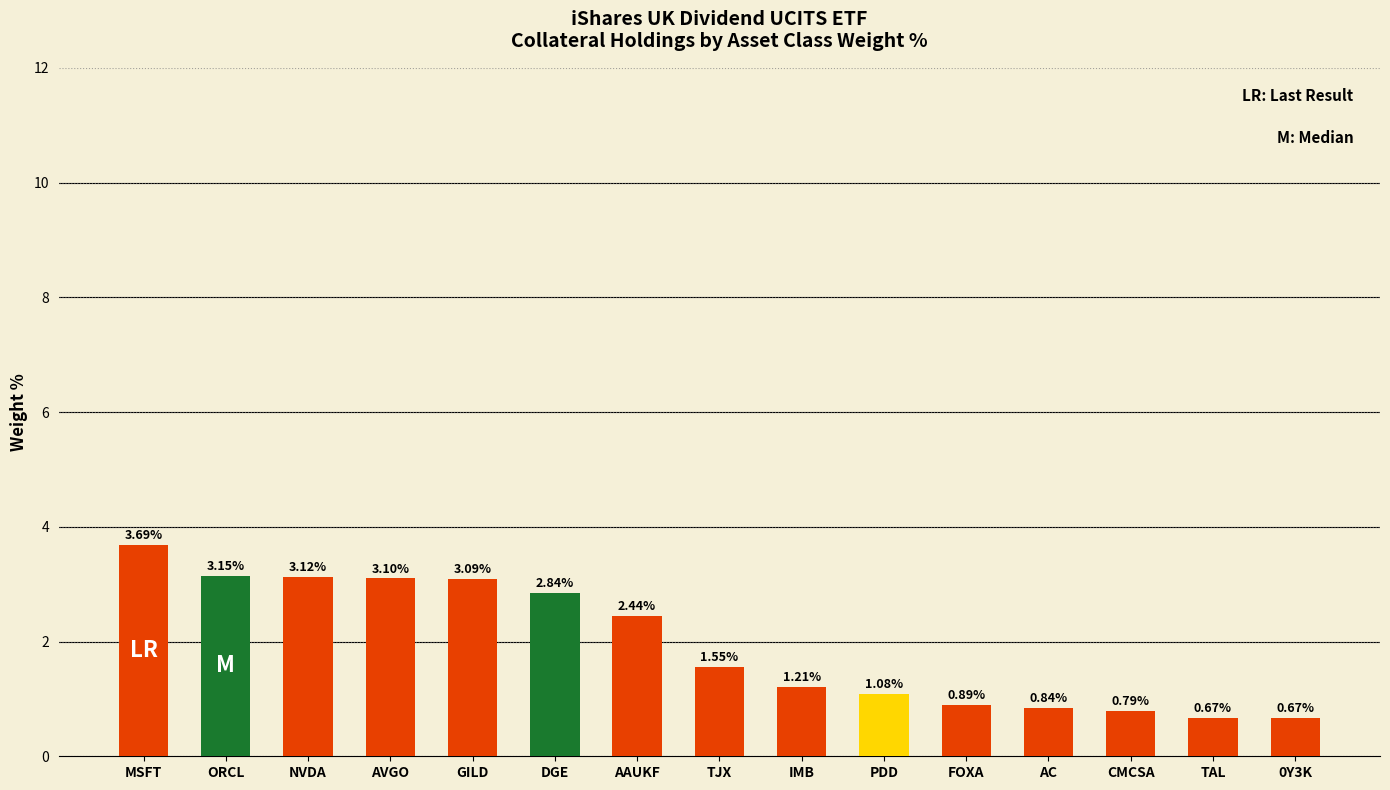

What is the difference between the maximum and minimum values?

3.0